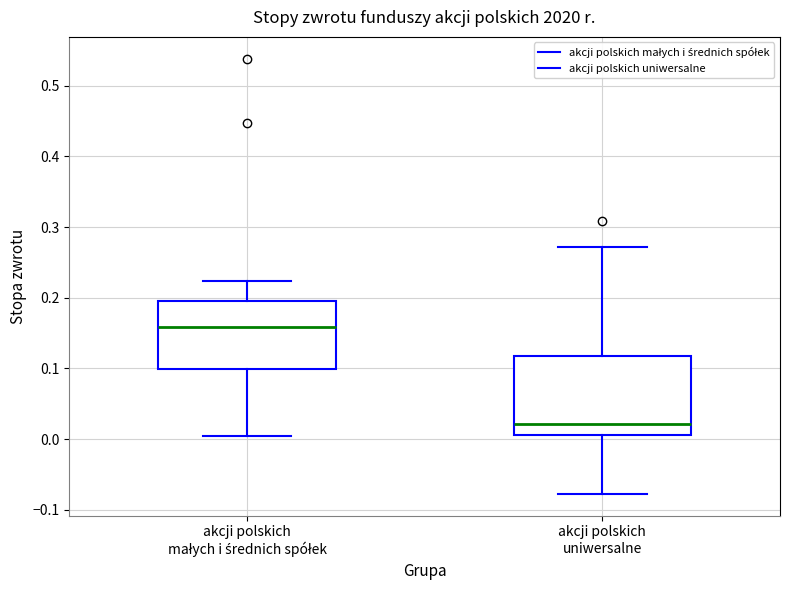

Which box has the lowest median line?

akcji polskich uniwersalne